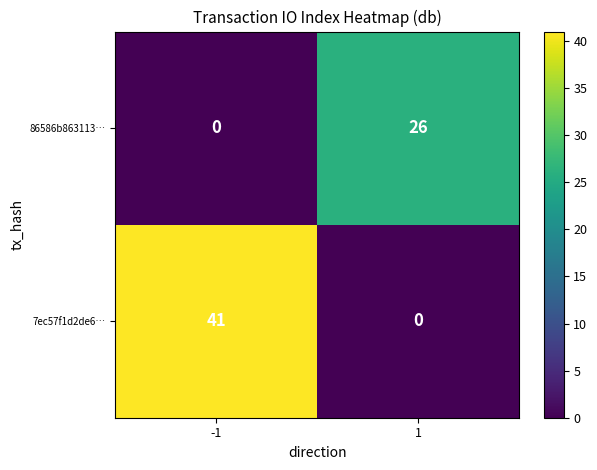

Reading left to right, list all the values displayed in this chart.

86586b863113…: 0	26
7ec57f1d2de6…: 41	0